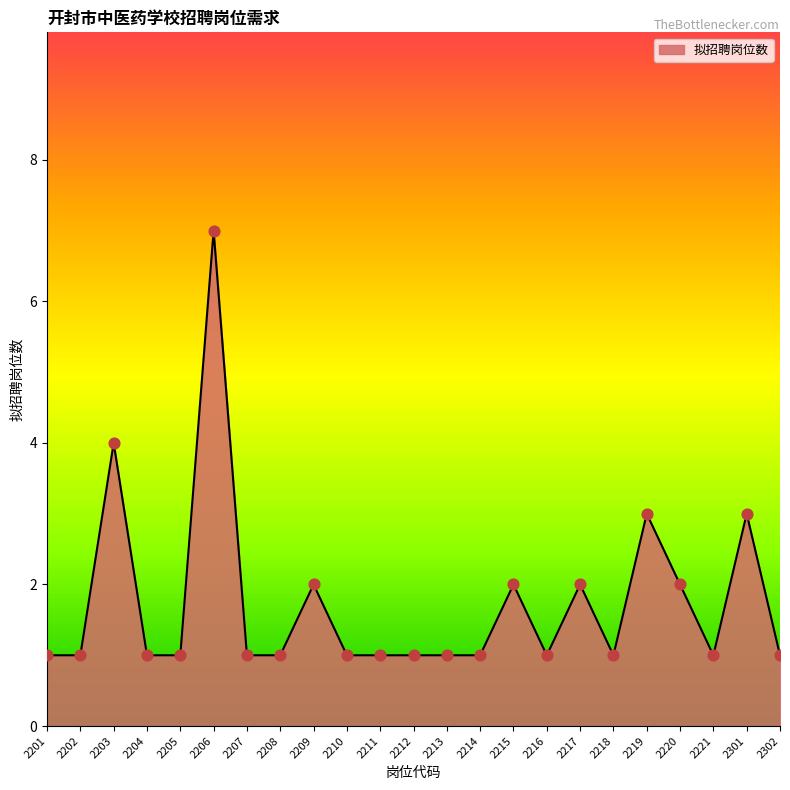

Approximately how many times larger is the value at 2210 compared to 2209?

0.5